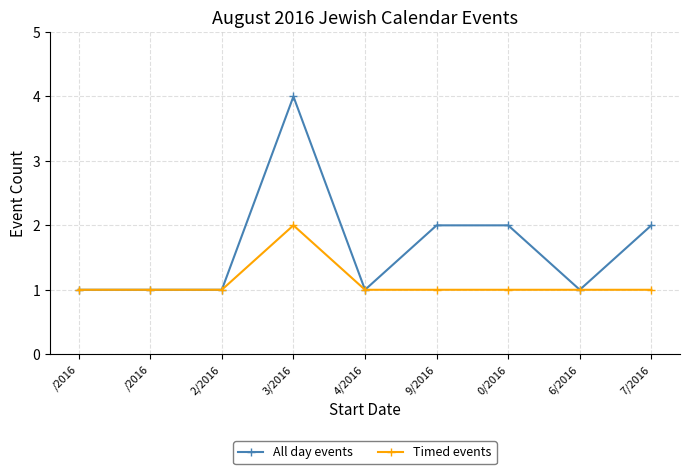

What are all the series names shown in the legend?

All day events, Timed events